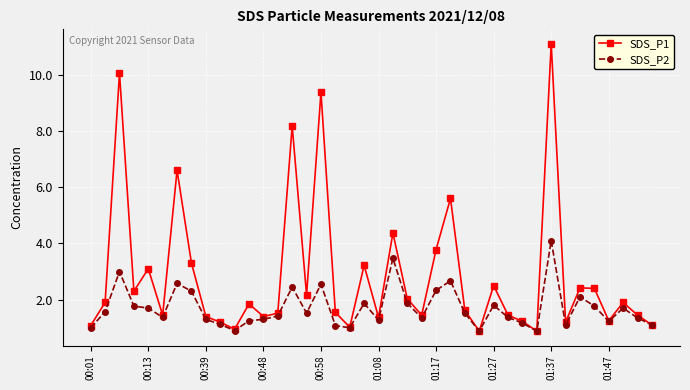

How many categories are shown in the chart?

40